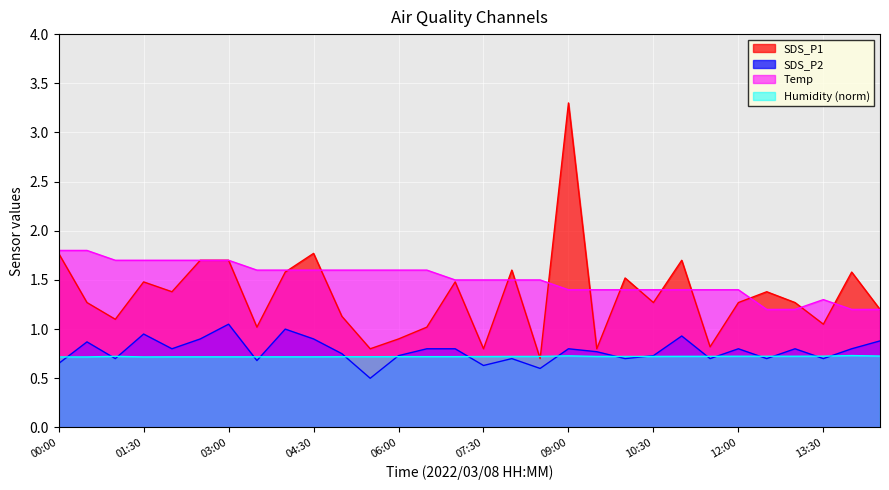

True or false: SDS_P2 has a value of 1.4 at 09:30.

False